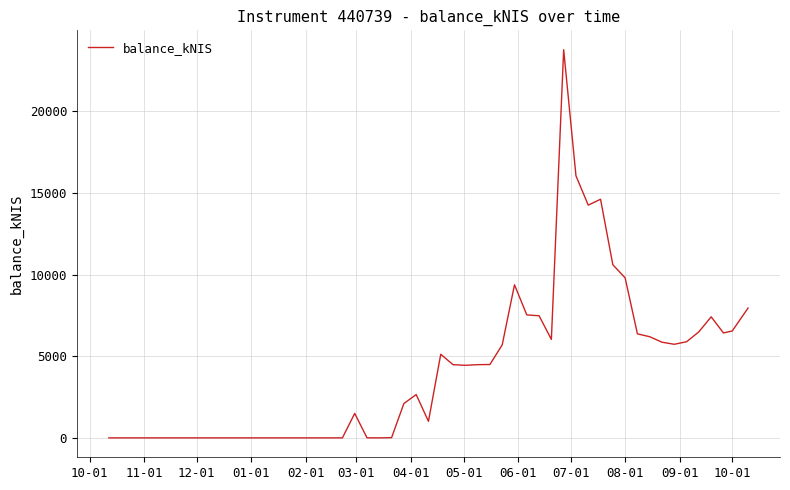

What is the maximum value shown in the chart?

23758.9